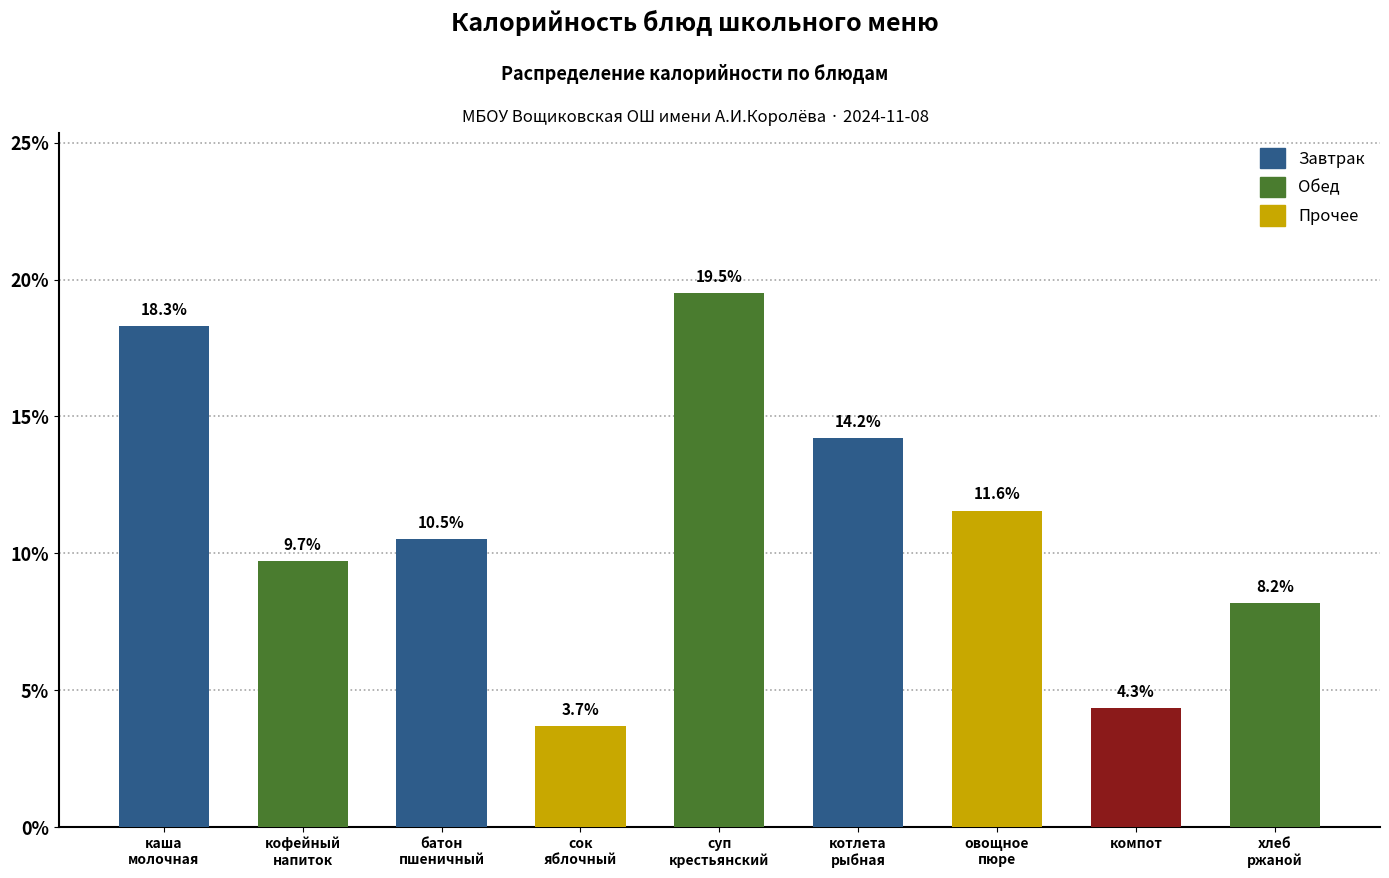

Reading right to left, what are all the values shown in this chart?

8.2	4.3	11.6	14.2	19.5	3.7	10.5	9.7	18.3